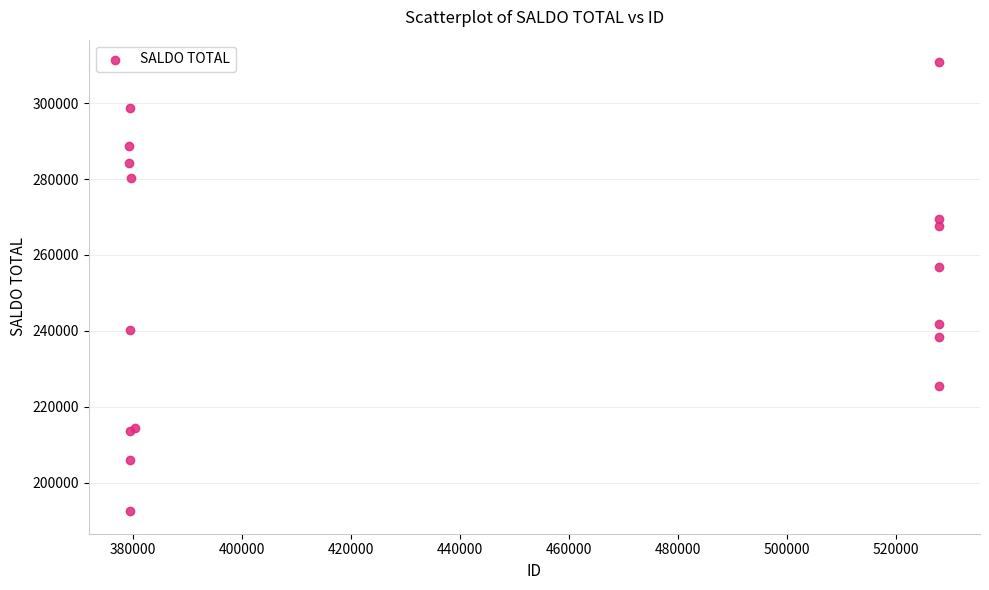

What Y value in the scatter plot is closest to 251642?

256815.4